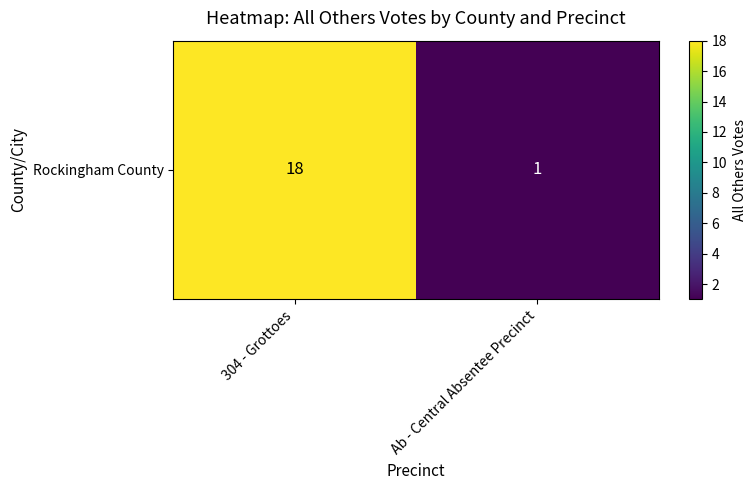

Reading left to right, list all the values displayed in this chart.

304 - Grottoes=18	Ab - Central Absentee Precinct=1